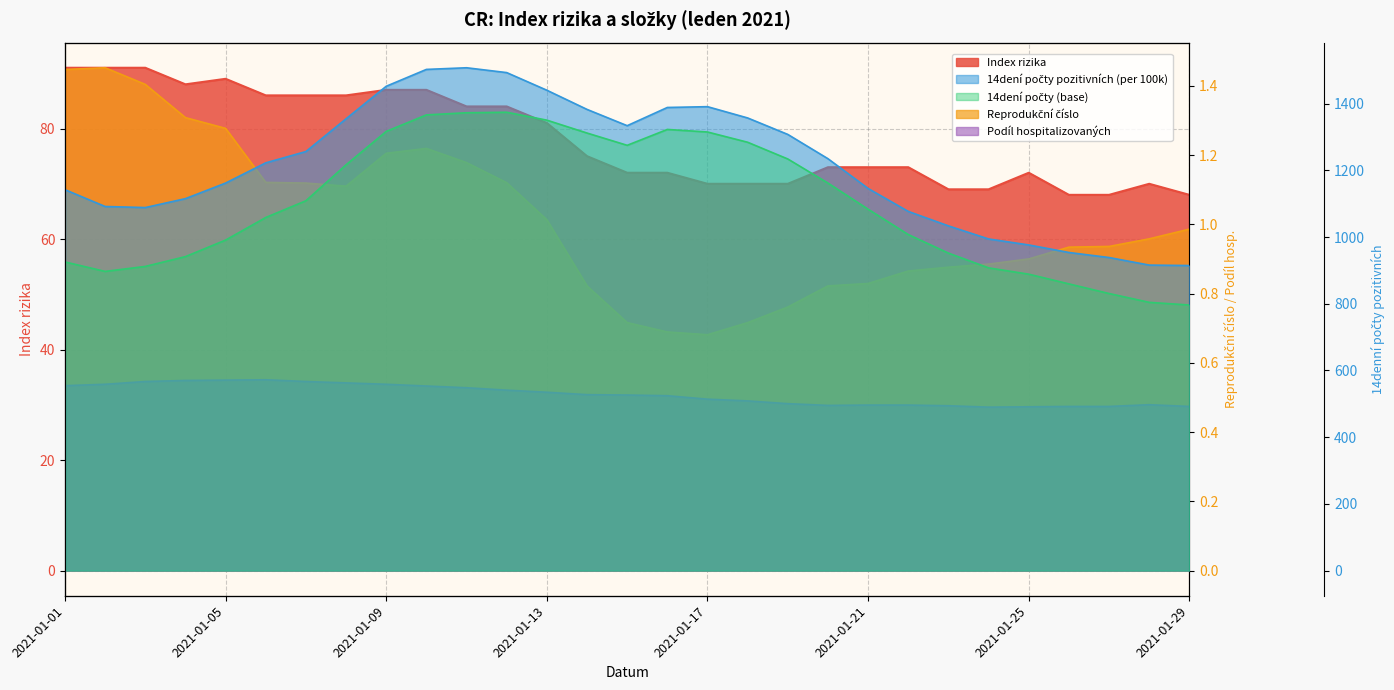

Reading left to right, extract all data points from this chart.

Index rizika: 91.0	91.0	91.0	88.0	89.0	86.0	86.0	86.0	87.0	87.0	84.0	84.0	81.0	75.0	72.0	72.0	70.0	70.0	70.0	73.0	73.0	73.0	69.0	69.0	72.0	68.0	68.0	70.0	68.0
14dení počty pozitivních (per 100k): 1142.0	1091.7	1088.5	1115.2	1161.9	1222.5	1256.5	1354.7	1452.1	1502.6	1507.6	1493.1	1440.2	1382.7	1333.9	1388.5	1390.9	1357.1	1307.7	1234.9	1145.7	1076.8	1033.5	994.3	976.4	953.8	938.6	916.0	914.6
14dení počty (base): 925.4	897.0	911.9	941.4	991.0	1058.7	1108.9	1216.6	1316.7	1366.2	1372.7	1374.2	1350.5	1311.9	1275.1	1322.7	1315.0	1284.2	1234.1	1161.8	1083.4	1007.5	951.9	907.6	888.7	859.6	830.7	804.3	796.2
Reprodukční číslo: 1.4	1.5	1.4	1.3	1.3	1.1	1.1	1.1	1.2	1.2	1.2	1.1	1.0	0.8	0.7	0.7	0.7	0.7	0.8	0.8	0.8	0.9	0.9	0.9	0.9	0.9	0.9	1.0	1.0
Podíl hospitalizovaných: 0.5	0.5	0.5	0.5	0.6	0.6	0.5	0.5	0.5	0.5	0.5	0.5	0.5	0.5	0.5	0.5	0.5	0.5	0.5	0.5	0.5	0.5	0.5	0.5	0.5	0.5	0.5	0.5	0.5